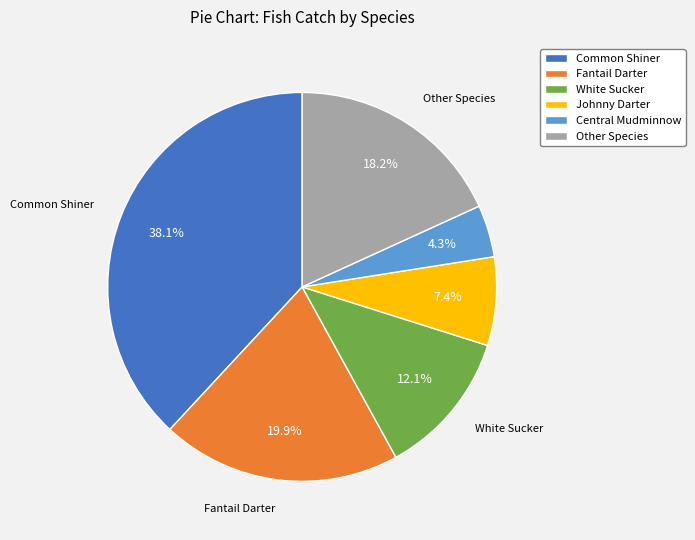

How many slices are in this pie chart?

6